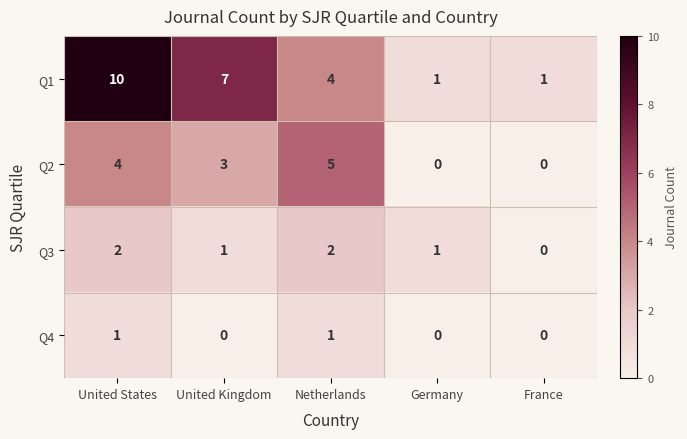

At which category does the chart reach its peak across all series?

United States